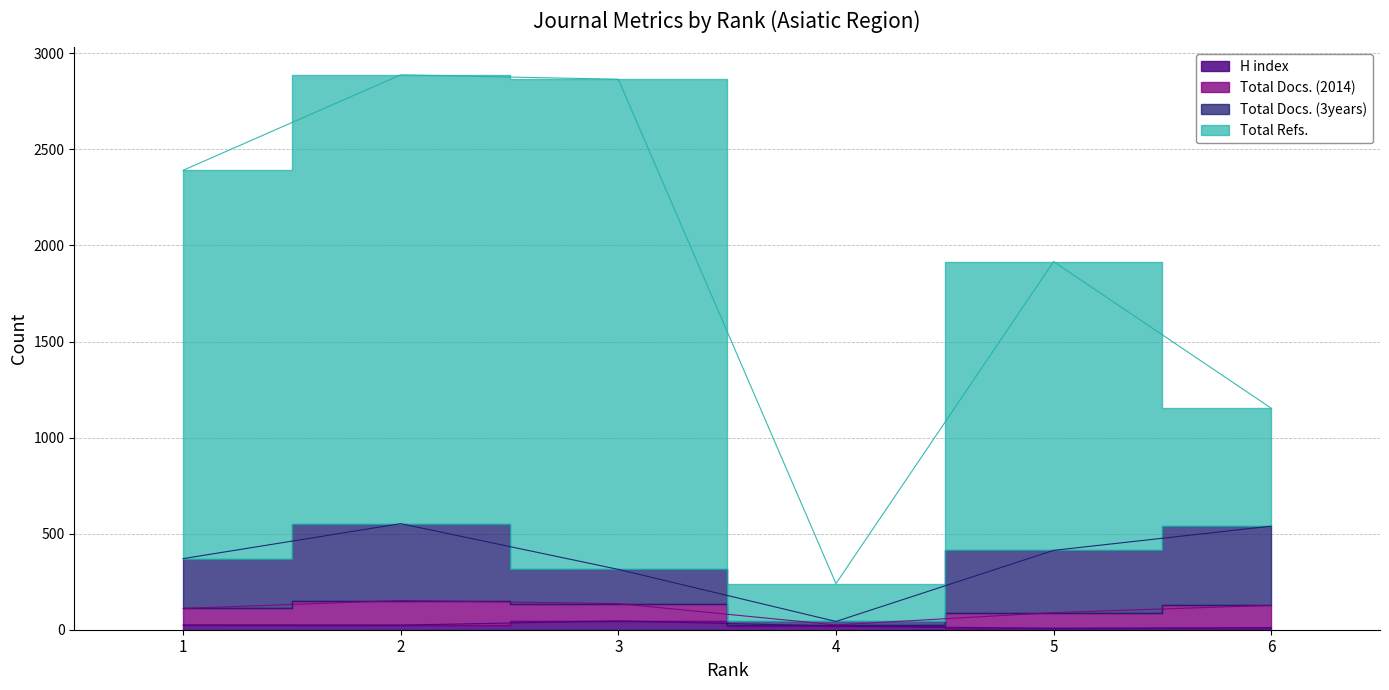

Which label corresponds to the smallest value in the chart?

5